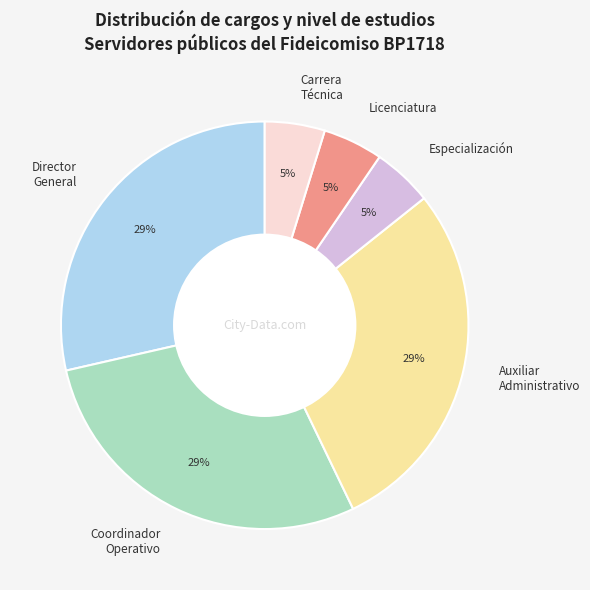

To the nearest percent, what is the difference between the largest and smallest slice percentages?

24%